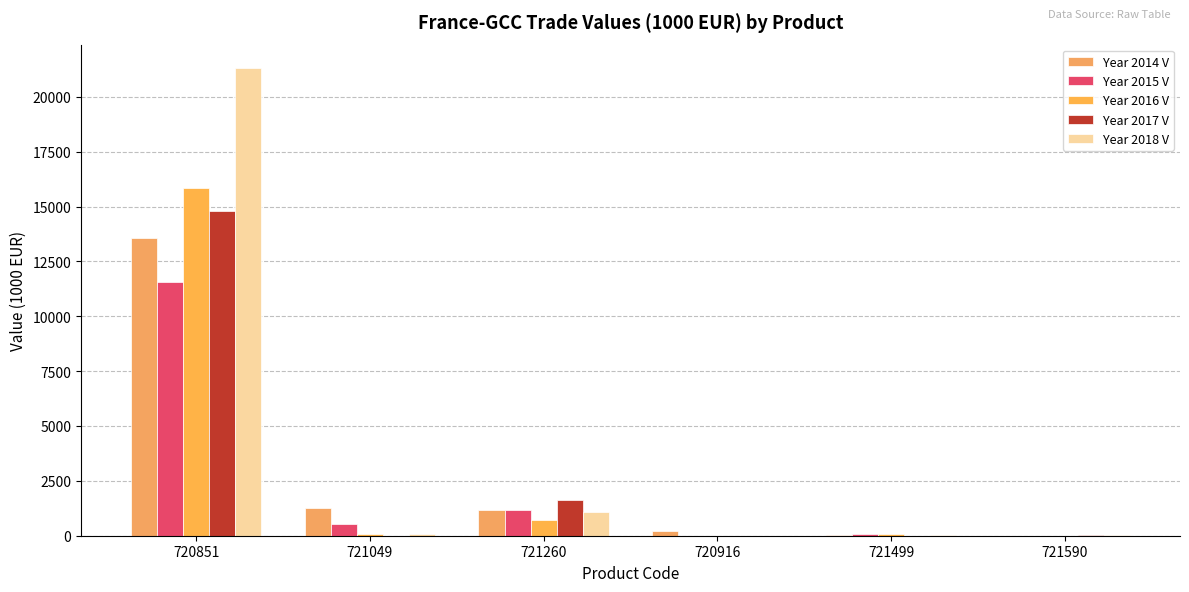

Does the chart contain stacked bars?

No